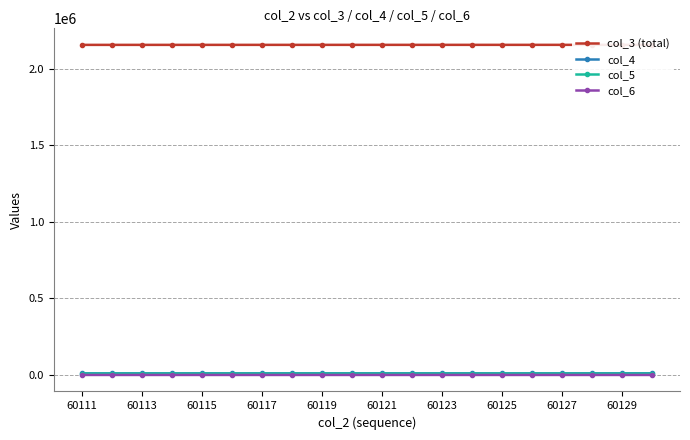

What is the lowest value of the col_6 series?

448